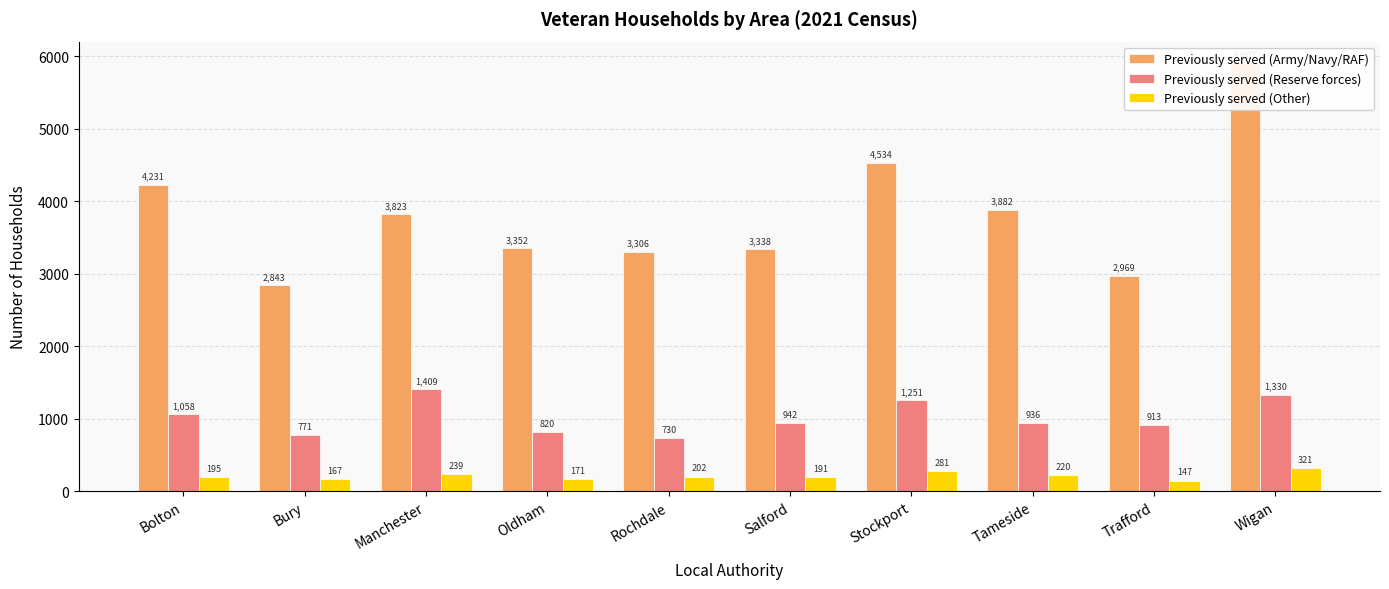

What is the sum of all Previously served (Reserve forces) values?

10160